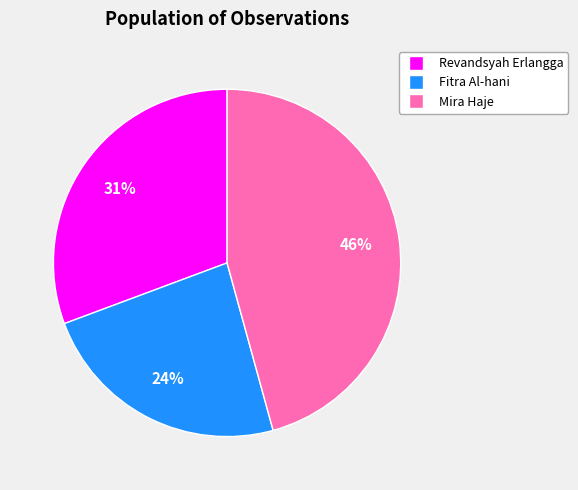

Rank the categories by value from lowest to highest.

Fitra Al-hani, Revandsyah Erlangga, Mira Haje